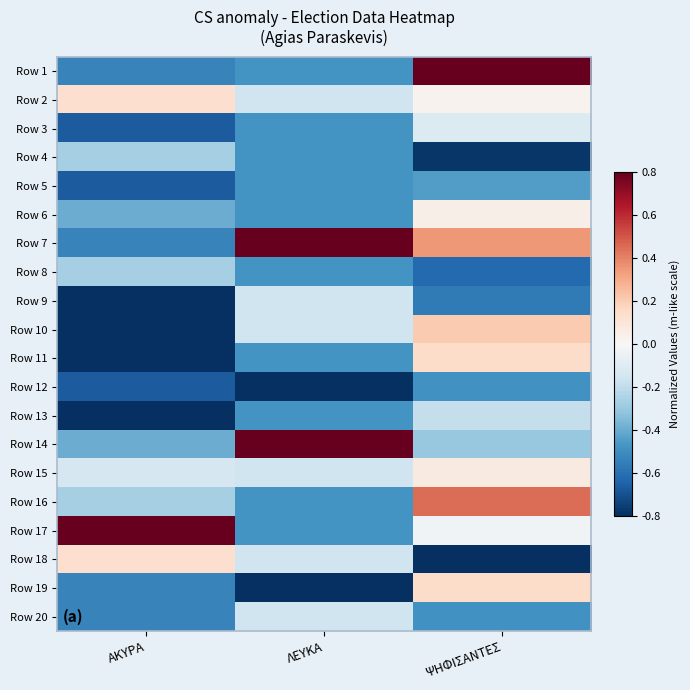

Reading right to left, what are all the values shown in this chart?

Row 1: ΨΗΦΙΣΑΝΤΕΣ=0.8	ΛΕΥΚΑ=-0.5	ΑΚΥΡΑ=-0.5
Row 2: ΨΗΦΙΣΑΝΤΕΣ=0.0	ΛΕΥΚΑ=-0.2	ΑΚΥΡΑ=0.1
Row 3: ΨΗΦΙΣΑΝΤΕΣ=-0.1	ΛΕΥΚΑ=-0.5	ΑΚΥΡΑ=-0.7
Row 4: ΨΗΦΙΣΑΝΤΕΣ=-0.8	ΛΕΥΚΑ=-0.5	ΑΚΥΡΑ=-0.3
Row 5: ΨΗΦΙΣΑΝΤΕΣ=-0.4	ΛΕΥΚΑ=-0.5	ΑΚΥΡΑ=-0.7
Row 6: ΨΗΦΙΣΑΝΤΕΣ=0.0	ΛΕΥΚΑ=-0.5	ΑΚΥΡΑ=-0.4
Row 7: ΨΗΦΙΣΑΝΤΕΣ=0.3	ΛΕΥΚΑ=0.8	ΑΚΥΡΑ=-0.5
Row 8: ΨΗΦΙΣΑΝΤΕΣ=-0.6	ΛΕΥΚΑ=-0.5	ΑΚΥΡΑ=-0.3
Row 9: ΨΗΦΙΣΑΝΤΕΣ=-0.6	ΛΕΥΚΑ=-0.2	ΑΚΥΡΑ=-0.8
Row 10: ΨΗΦΙΣΑΝΤΕΣ=0.2	ΛΕΥΚΑ=-0.2	ΑΚΥΡΑ=-0.8
Row 11: ΨΗΦΙΣΑΝΤΕΣ=0.1	ΛΕΥΚΑ=-0.5	ΑΚΥΡΑ=-0.8
Row 12: ΨΗΦΙΣΑΝΤΕΣ=-0.5	ΛΕΥΚΑ=-0.8	ΑΚΥΡΑ=-0.7
Row 13: ΨΗΦΙΣΑΝΤΕΣ=-0.2	ΛΕΥΚΑ=-0.5	ΑΚΥΡΑ=-0.8
Row 14: ΨΗΦΙΣΑΝΤΕΣ=-0.3	ΛΕΥΚΑ=0.8	ΑΚΥΡΑ=-0.4
Row 15: ΨΗΦΙΣΑΝΤΕΣ=0.1	ΛΕΥΚΑ=-0.2	ΑΚΥΡΑ=-0.1
Row 16: ΨΗΦΙΣΑΝΤΕΣ=0.4	ΛΕΥΚΑ=-0.5	ΑΚΥΡΑ=-0.3
Row 17: ΨΗΦΙΣΑΝΤΕΣ=-0.0	ΛΕΥΚΑ=-0.5	ΑΚΥΡΑ=0.8
Row 18: ΨΗΦΙΣΑΝΤΕΣ=-0.8	ΛΕΥΚΑ=-0.2	ΑΚΥΡΑ=0.1
Row 19: ΨΗΦΙΣΑΝΤΕΣ=0.1	ΛΕΥΚΑ=-0.8	ΑΚΥΡΑ=-0.5
Row 20: ΨΗΦΙΣΑΝΤΕΣ=-0.5	ΛΕΥΚΑ=-0.2	ΑΚΥΡΑ=-0.5